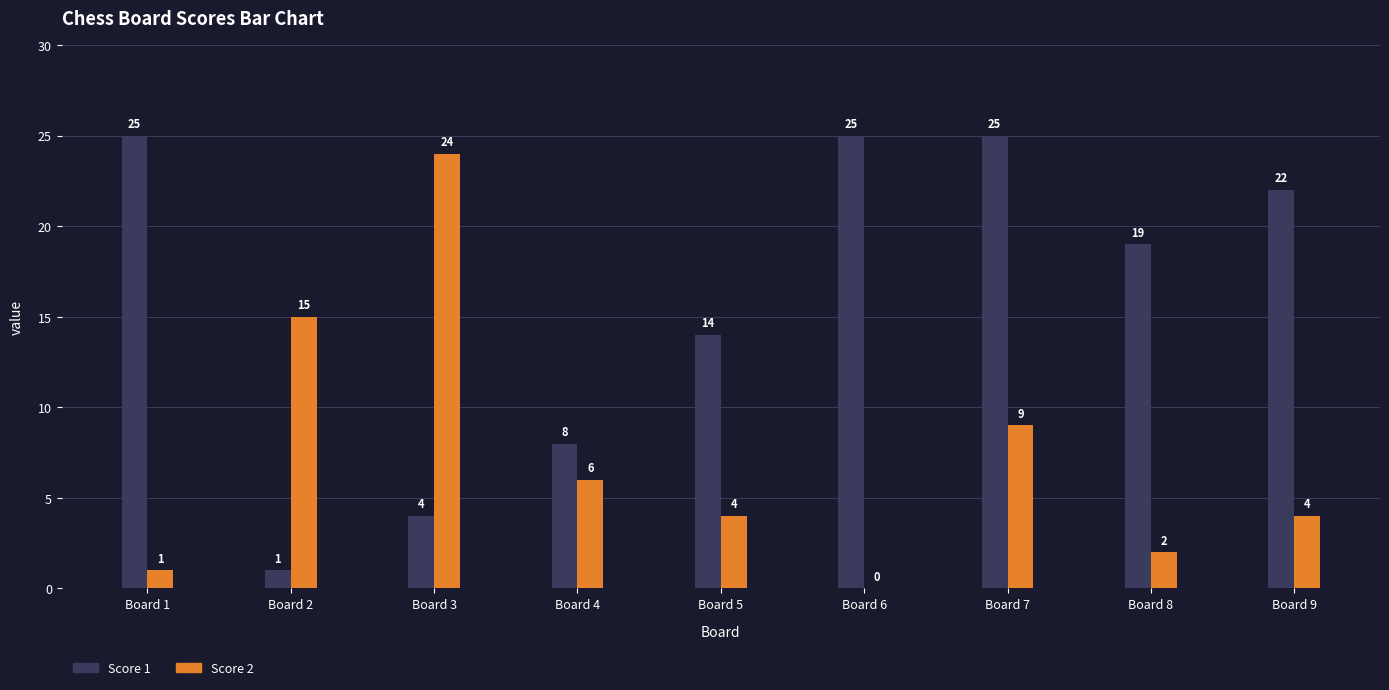

Are the bars grouped side by side (vs. stacked)?

Yes